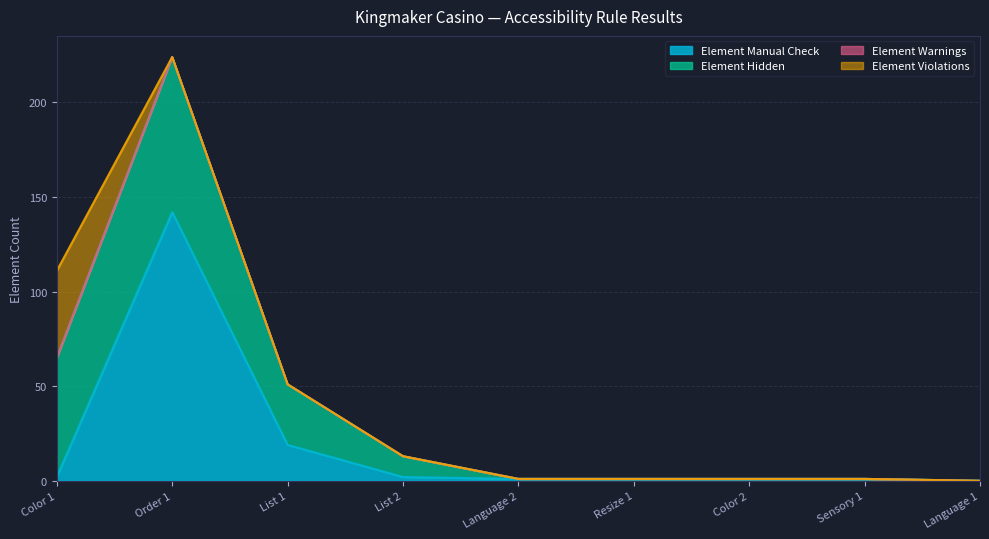

True or false: Element Hidden and Element Violations cross at least once.

False